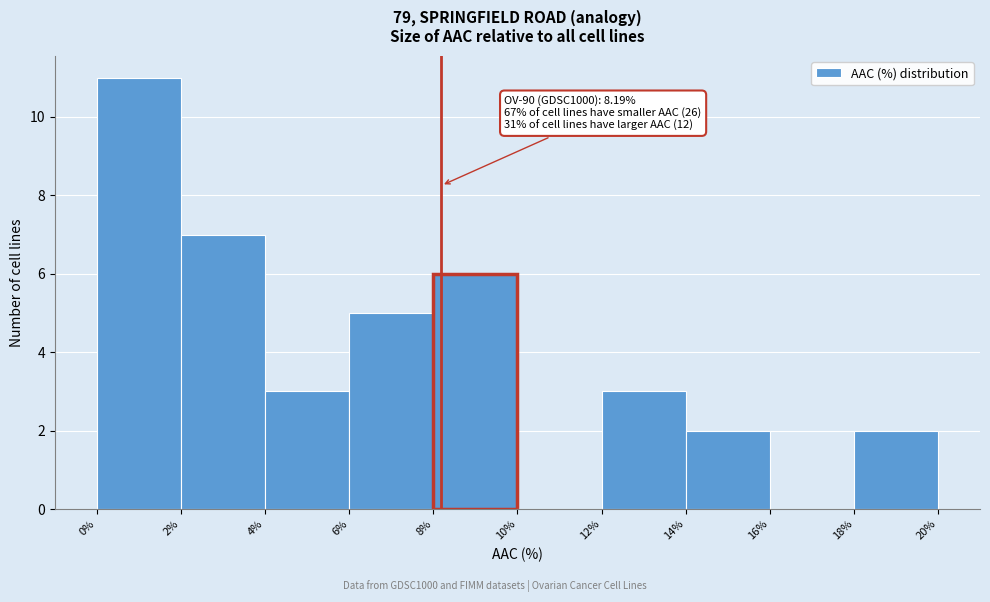

Which range on the x-axis has the tallest bar?

0% to 2%